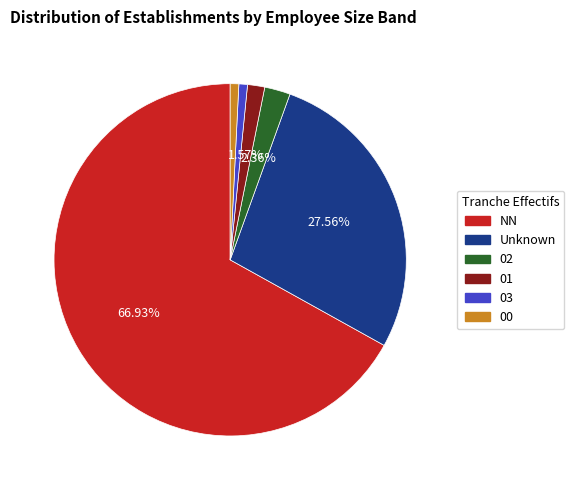

Does any single category account for the majority?

Yes